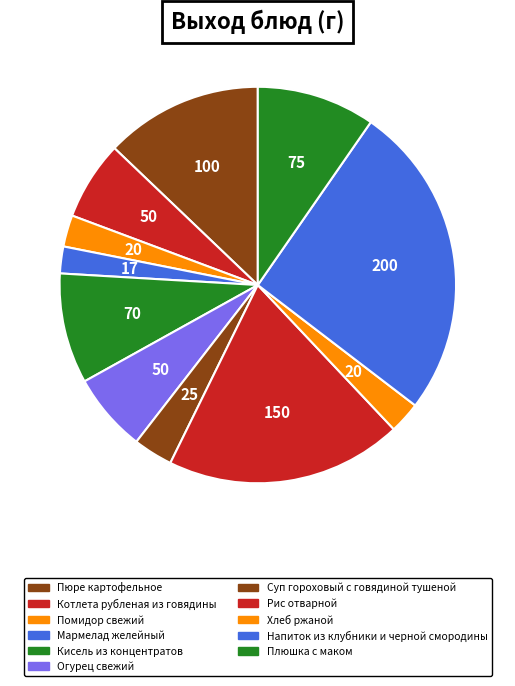

Does Плюшка с маком account for over 50% of the chart?

No